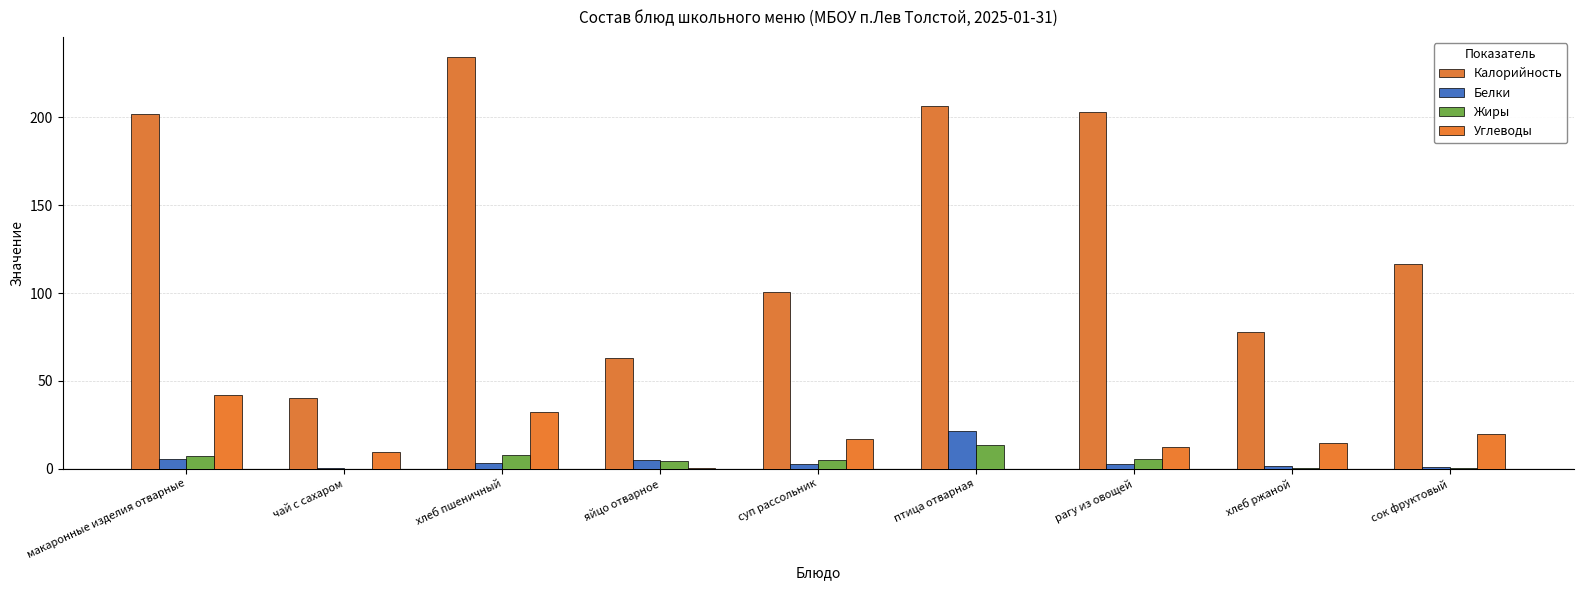

Where is Жиры nearest to the value 6?

рагу из овощей